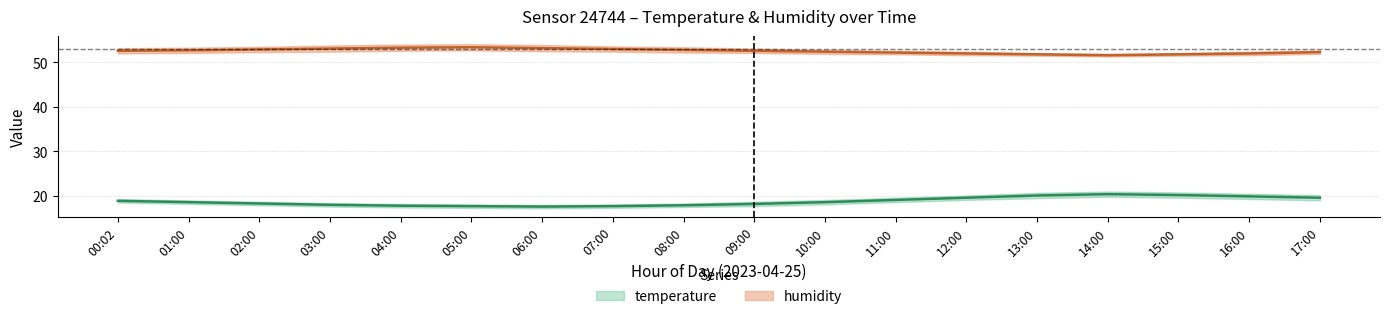

What is the label of the 18th point from the left?

17:00